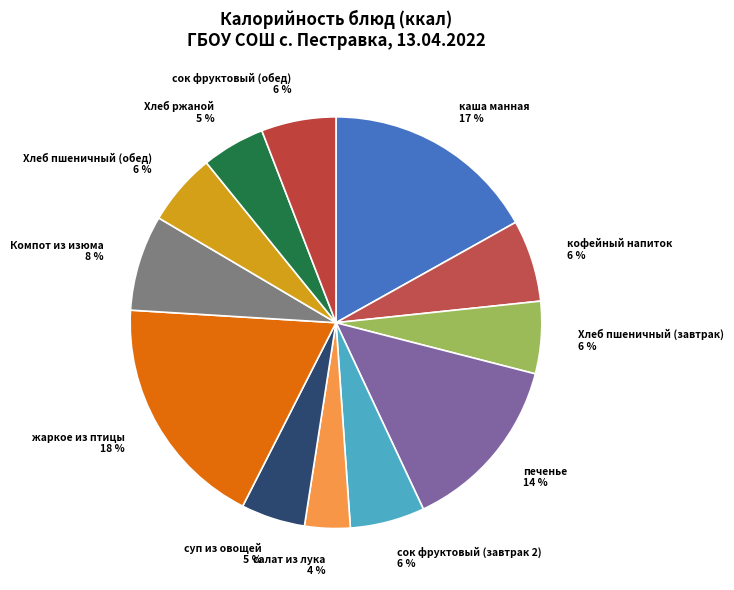

True or false: суп из овощей accounts for 1% of the total.

False